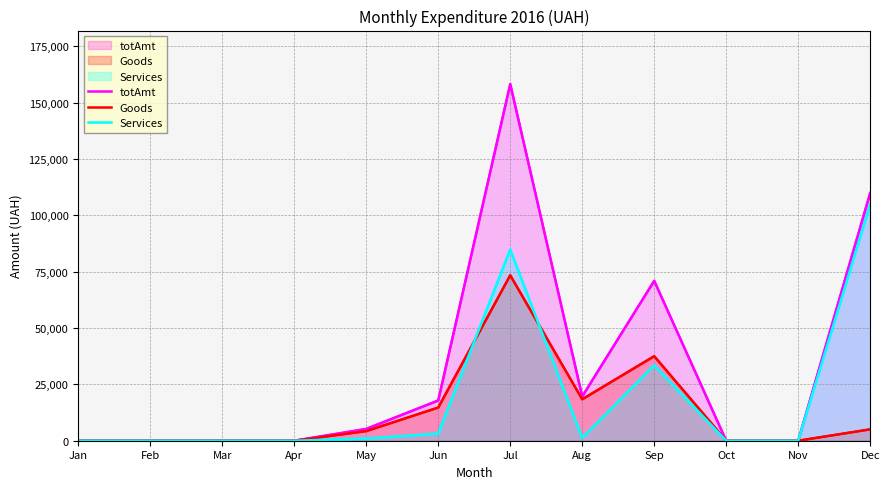

True or false: Services has a value of 43799.7 at Mar.

False